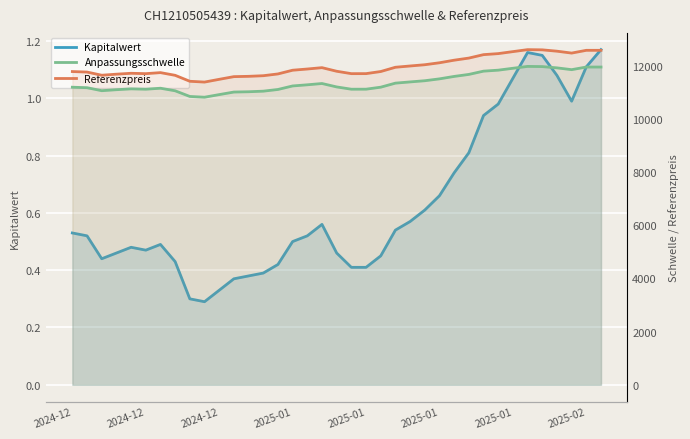

Does the chart display data point markers on the line(s)?

No